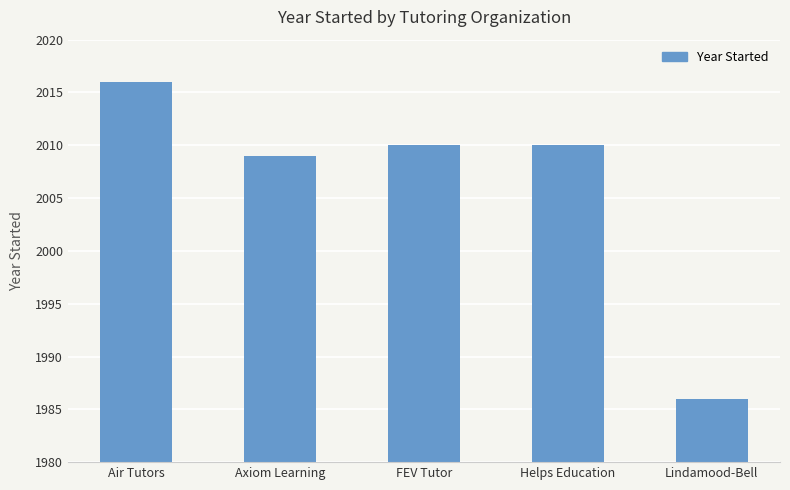

How many data points does each series have?

5